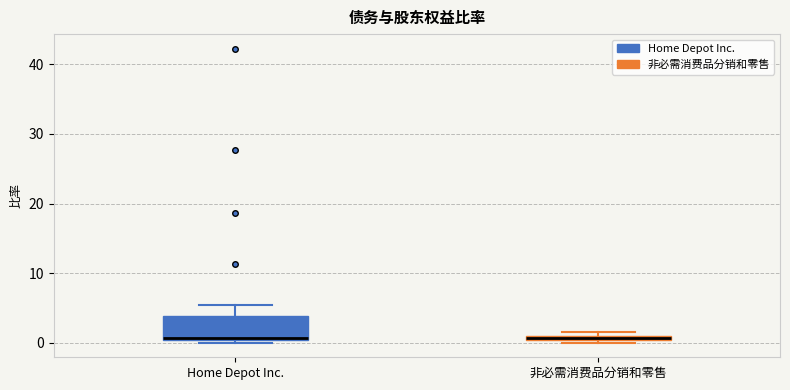

Comparing the boxes themselves (not the whiskers), which one is the tallest?

Home Depot Inc.